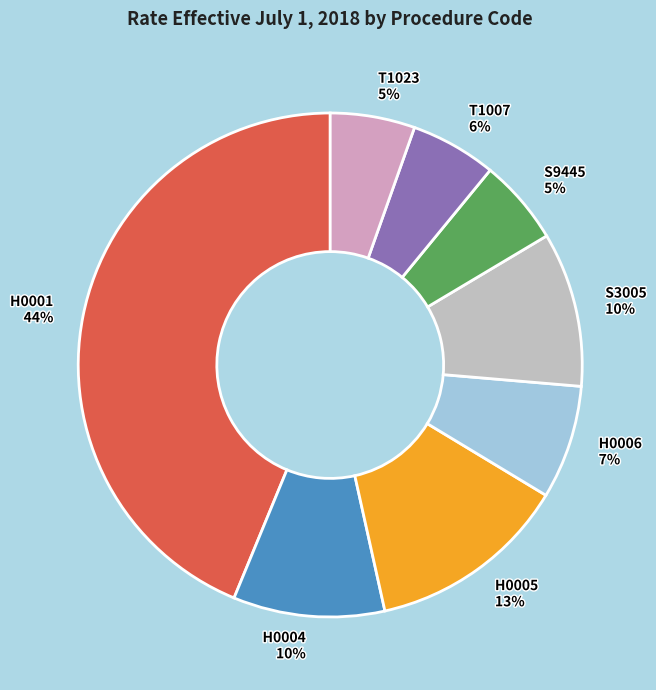

How many slices are in this pie chart?

8